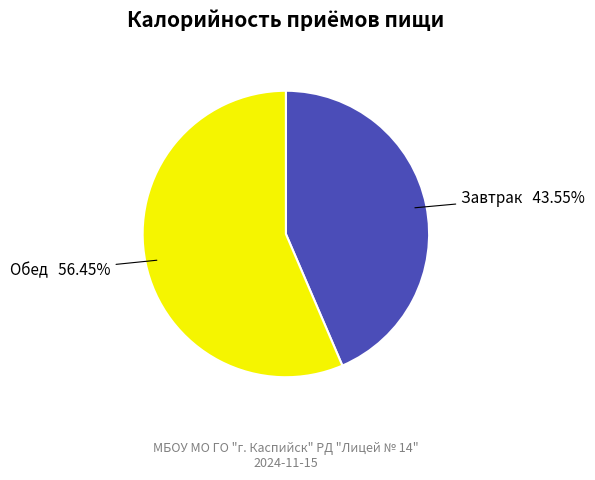

Is there any slice that represents more than half of the pie?

Yes